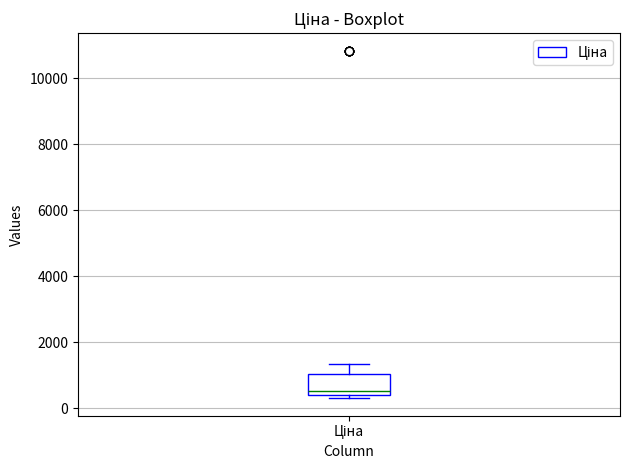

Read this box plot against the y-axis: the position of the median line, the range covered by the box, and the ends of both whiskers. The values are not printed on the chart, so give them approximately, as read against the axis.

median 600, box 400 to 1000, whiskers 400 (just below the box's lower edge) to 1400